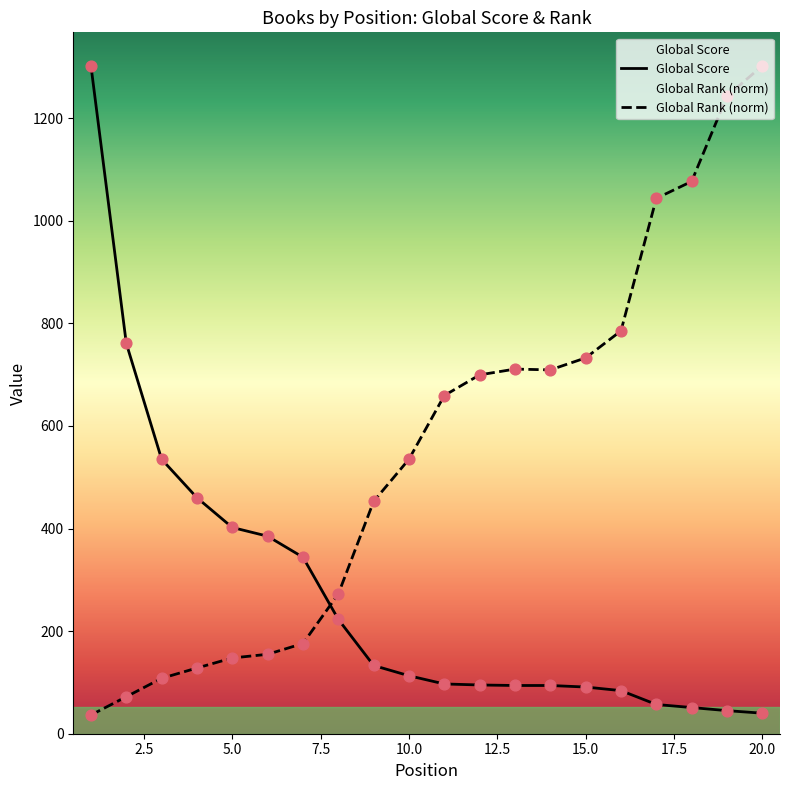

Which series reaches the maximum Y coordinate?

Global Score